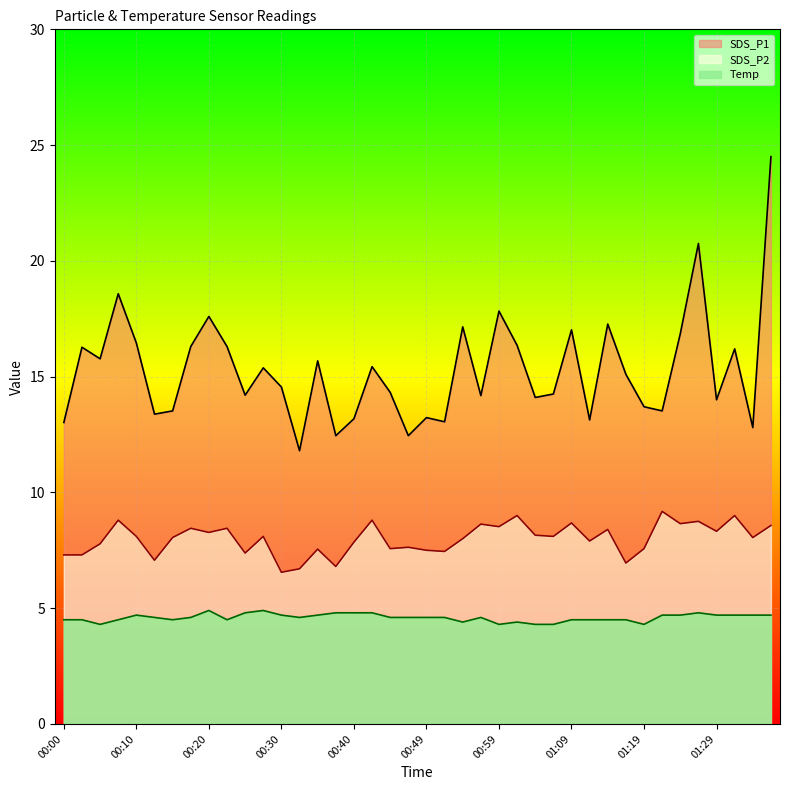

At which category does SDS_P1 reach its first local valley?

00:05